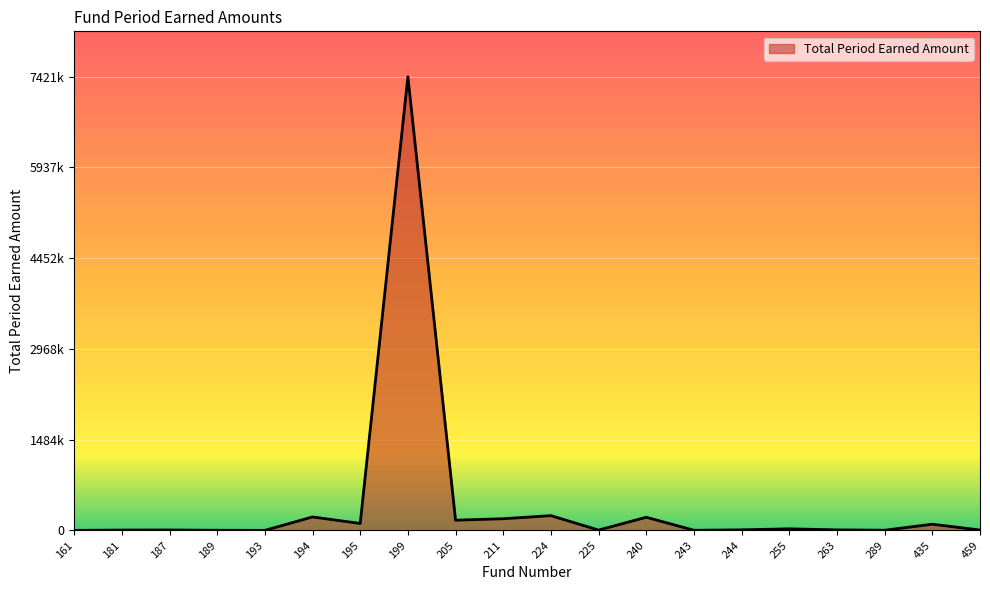

What is the sum of the values at 194 and 459?

225272.5